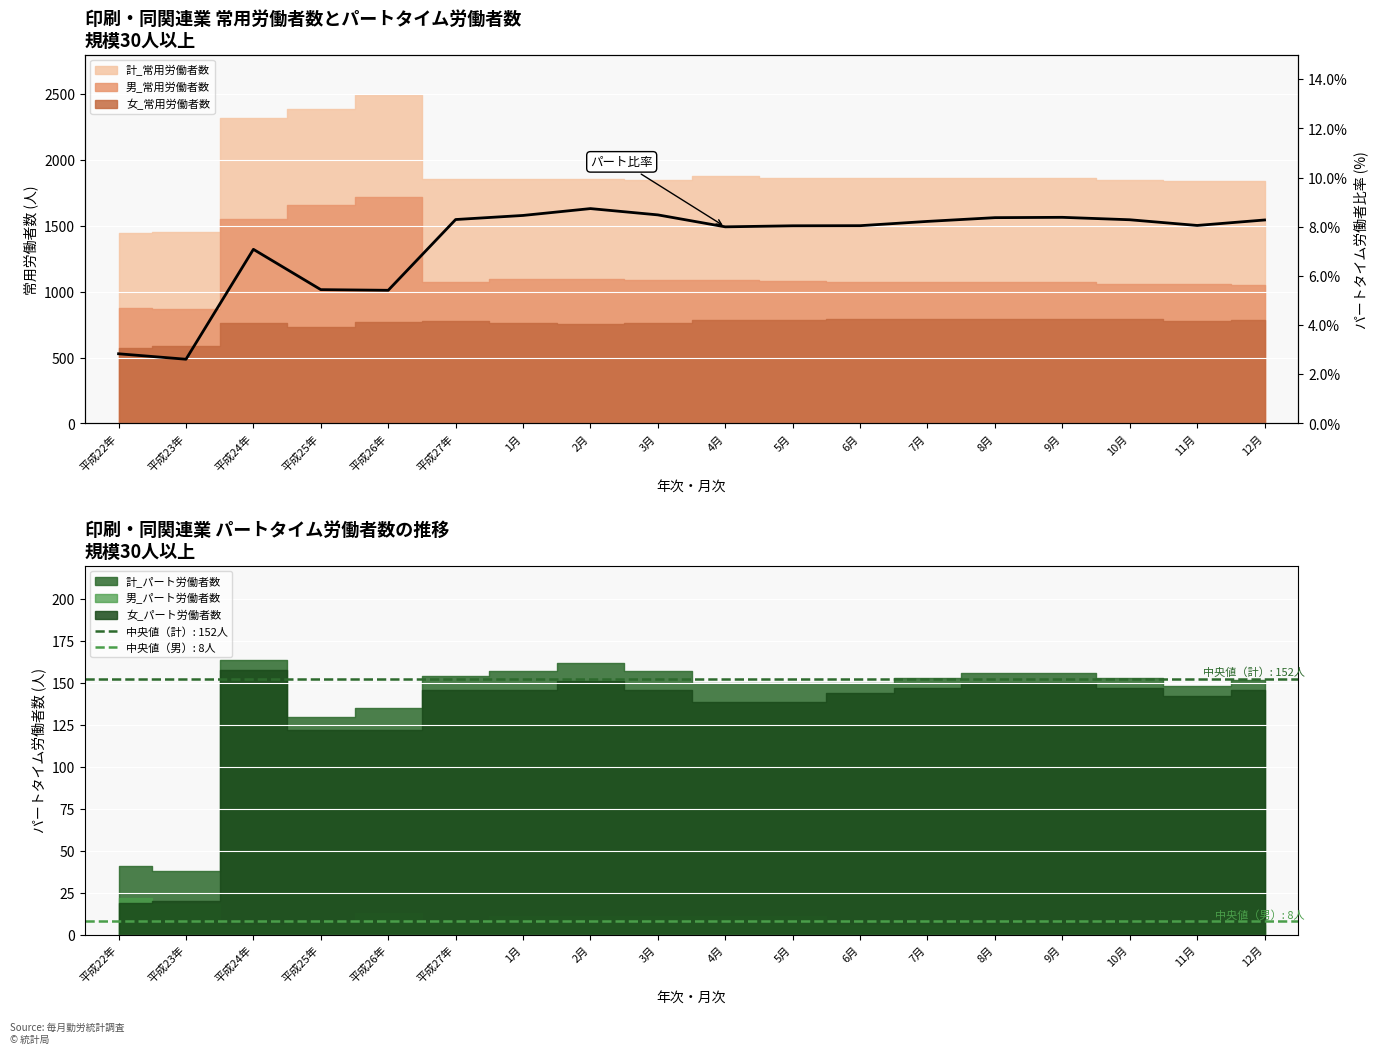

True or false: the data shows 8.5 at 1月.

True